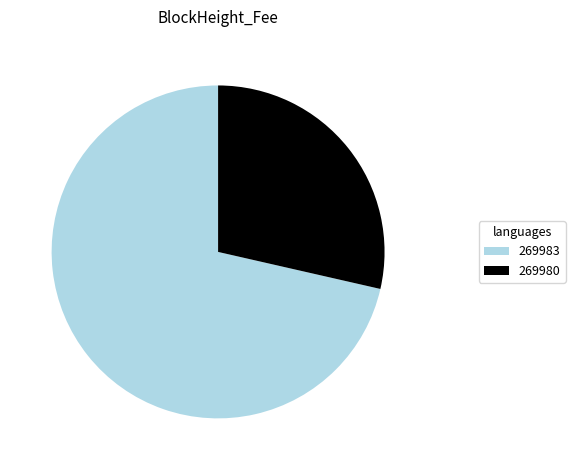

Is it true that 269980 is 29% of the pie?

True